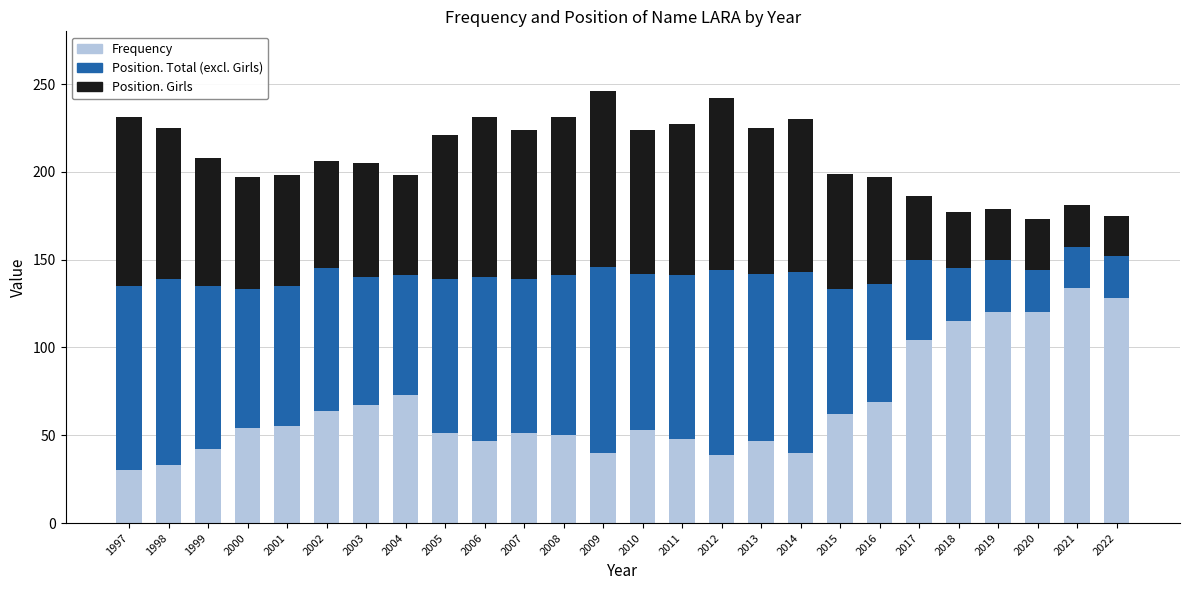

What is the total value across all series at 2013?

225